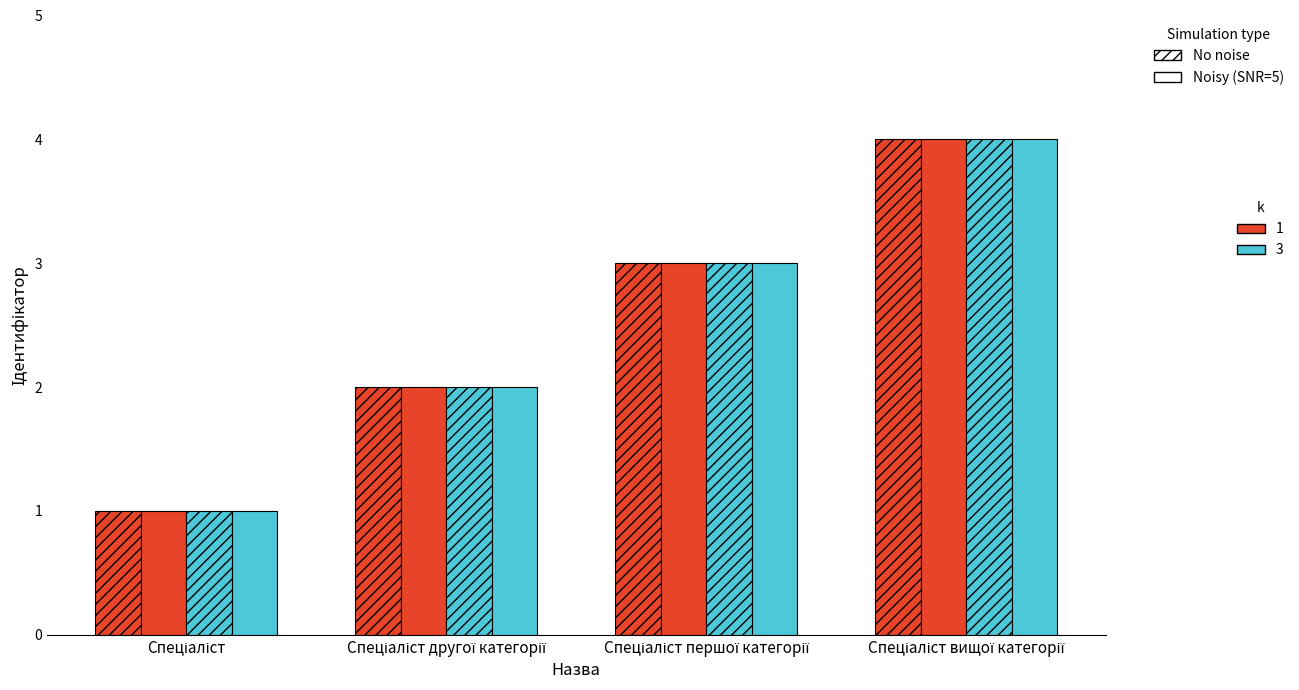

What is the approximate value of No noise, k=1 at Спеціаліст першої категорії?

3